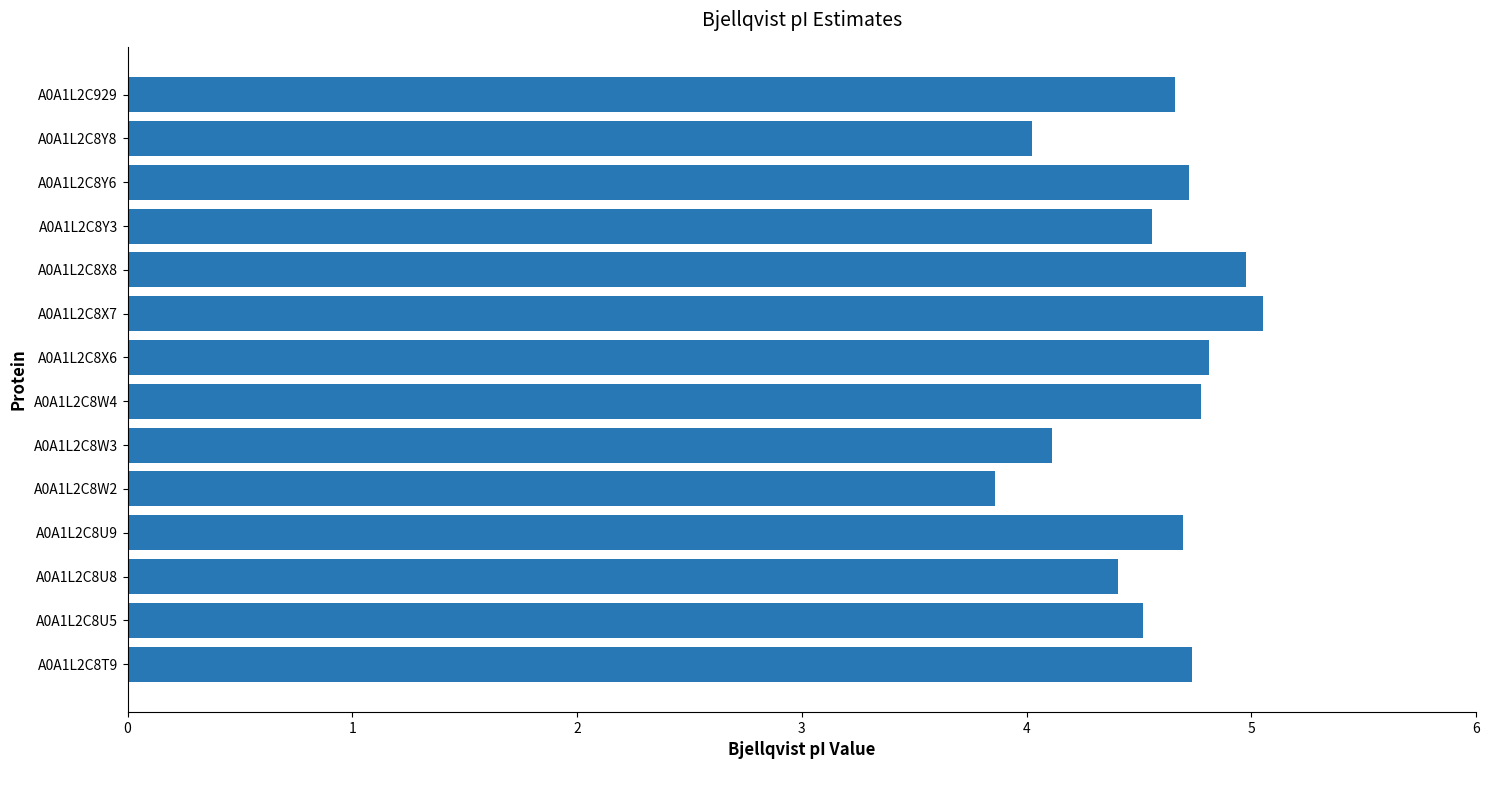

Read the value at A0A1L2C8U9.

4.7